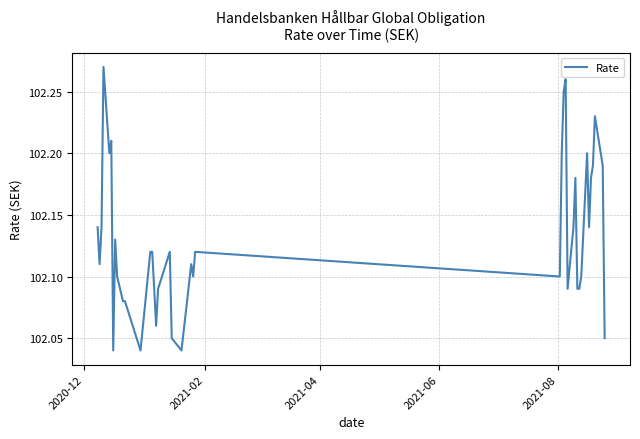

True or false: there are more than 2 points higher than both neighbors.

True